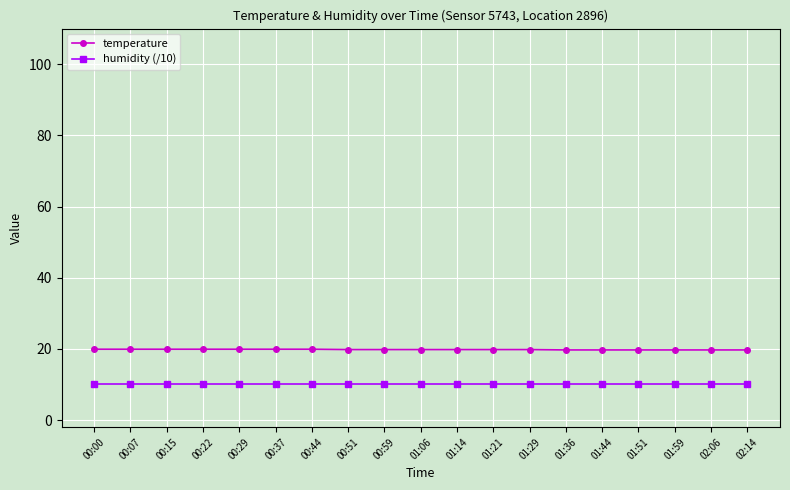

What is the sum of the temperature values at 01:51 and 00:07?

39.6